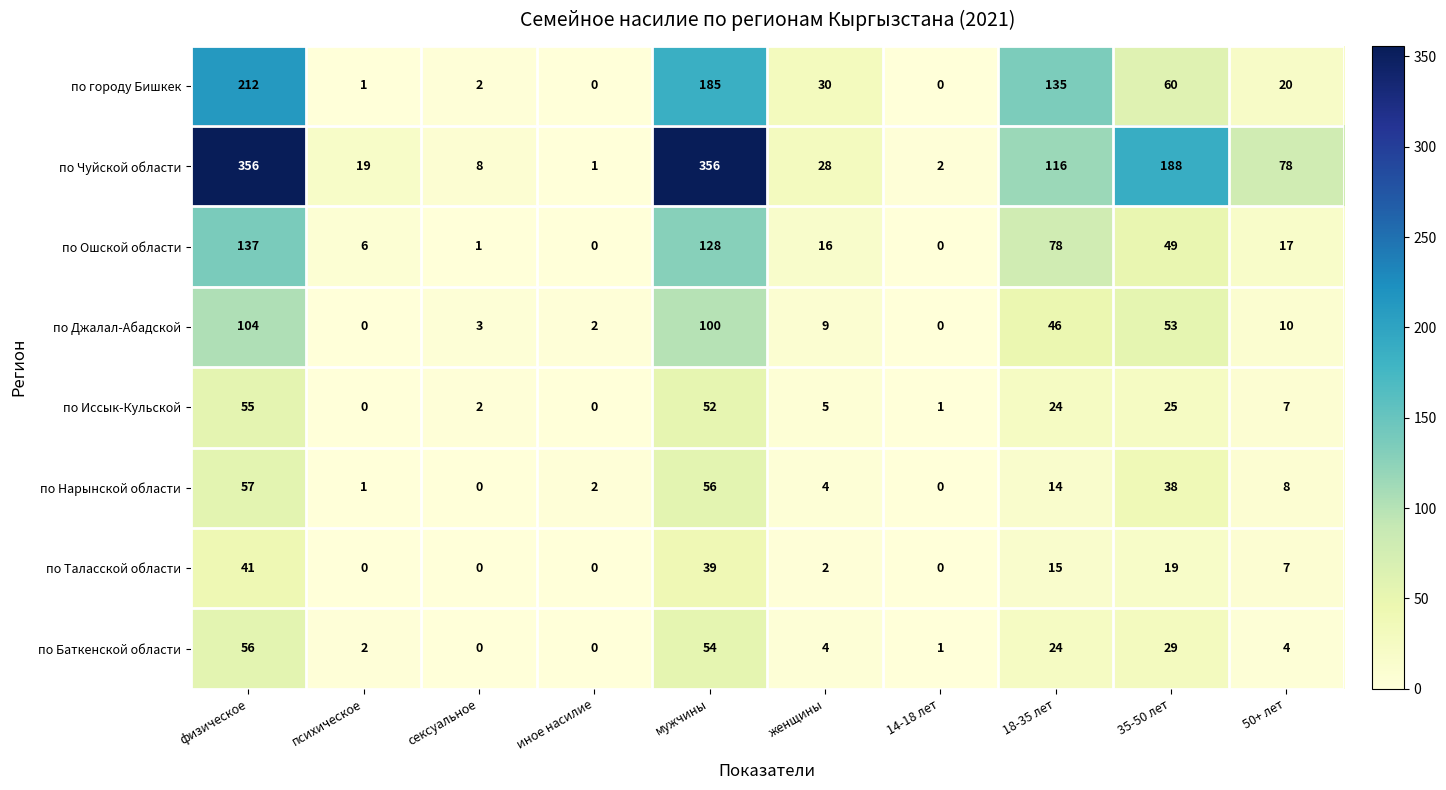

What is the maximum value shown in the chart?

356